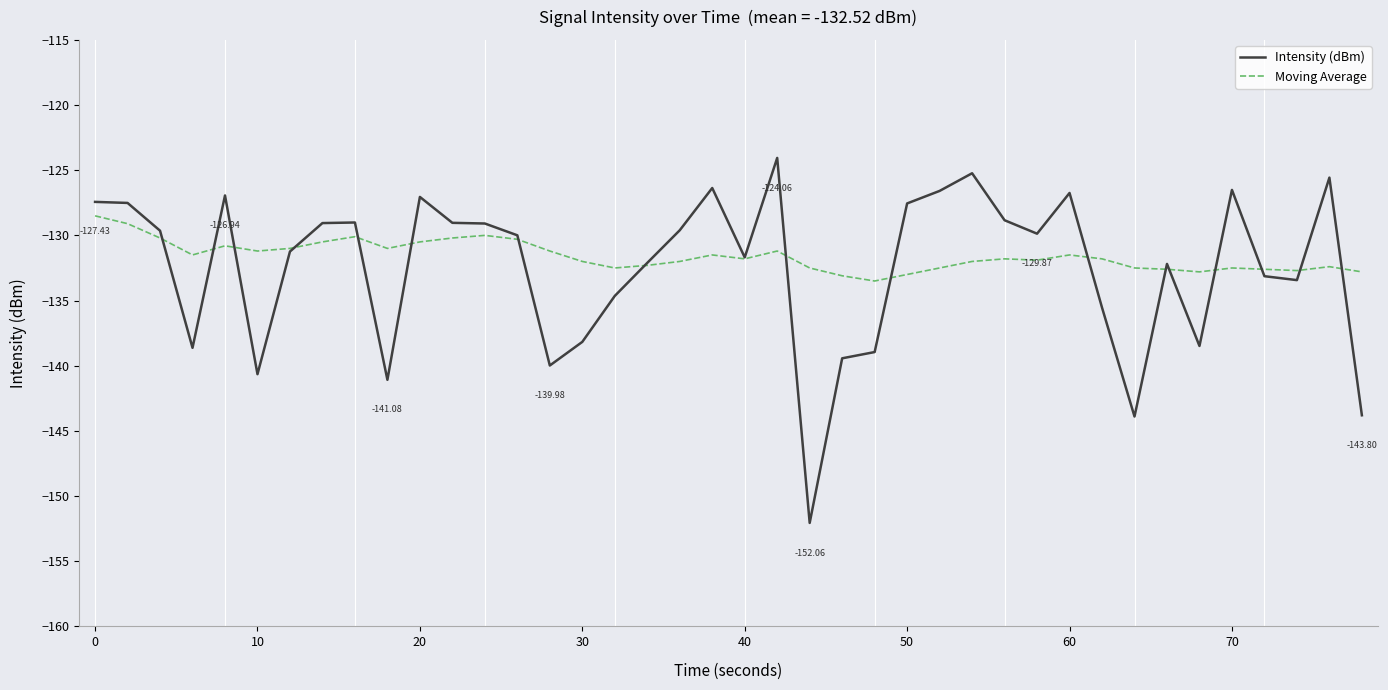

Which series has the largest range (max minus min)?

Intensity (dBm)